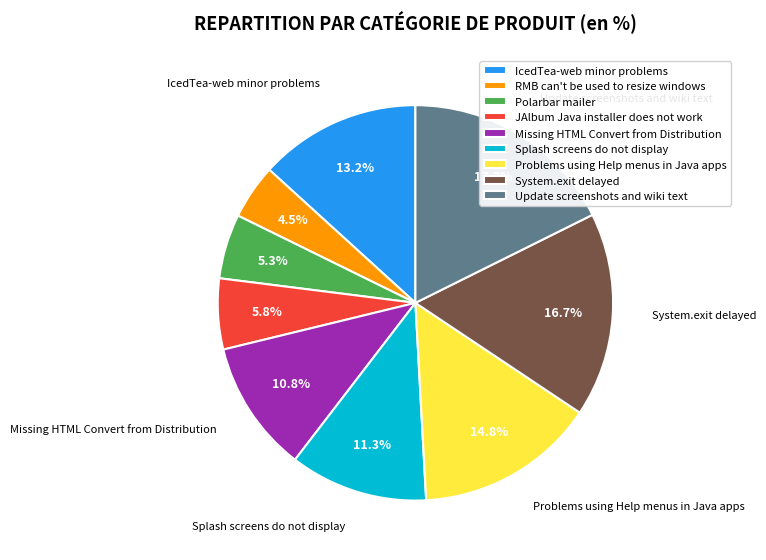

Which category has the smallest portion of the pie?

RMB can't be used to resize windows